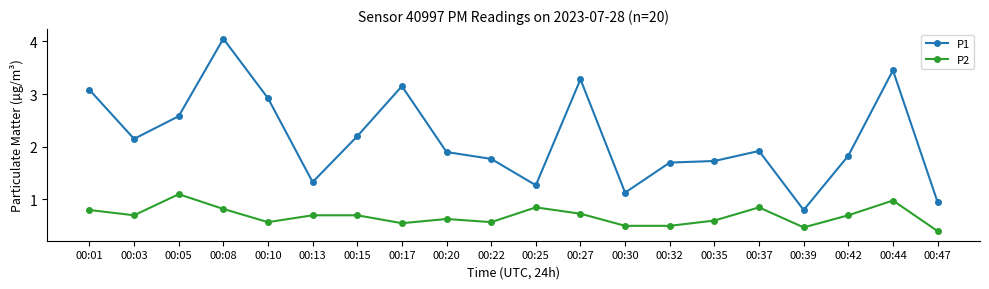

Where is the first local maximum for P1?

00:08